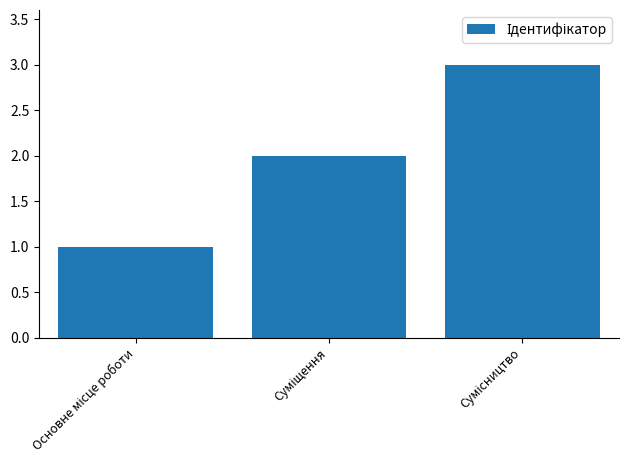

What is the value of the 3rd bar from the left?

3